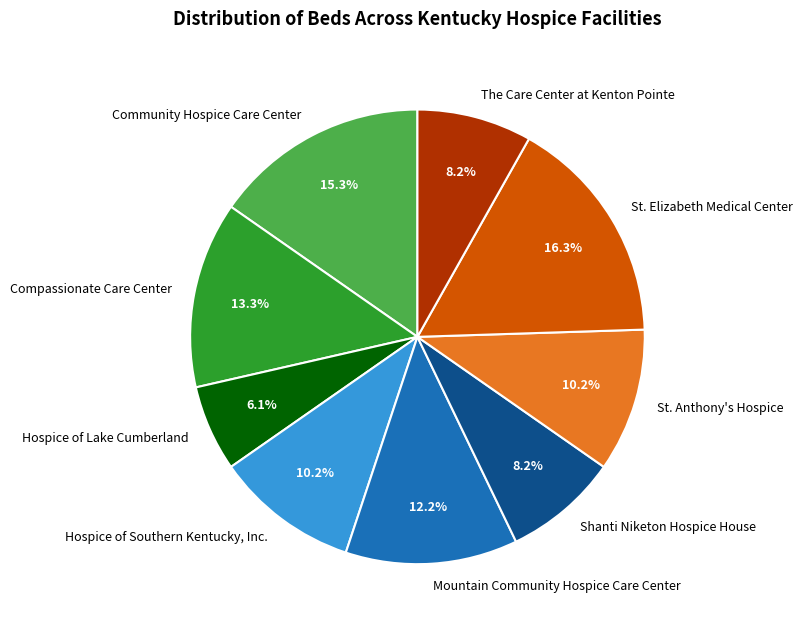

Which has a higher value, Hospice of Southern Kentucky, Inc. or Compassionate Care Center?

Compassionate Care Center